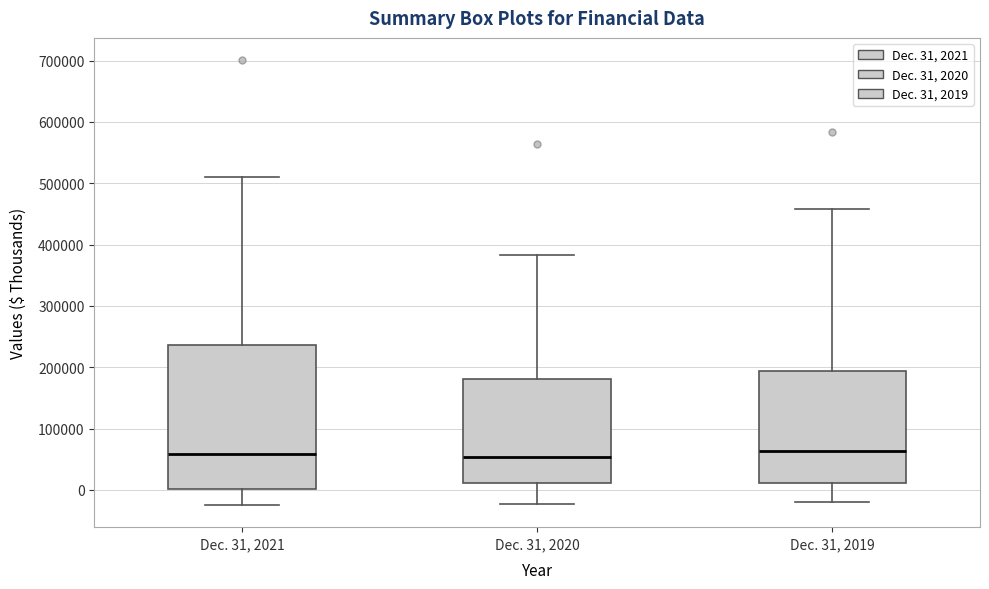

Where does the lower whisker of the box for Dec. 31, 2020 end on the y-axis? The values are not printed on the chart, so give them approximately, as read against the axis.

-20000